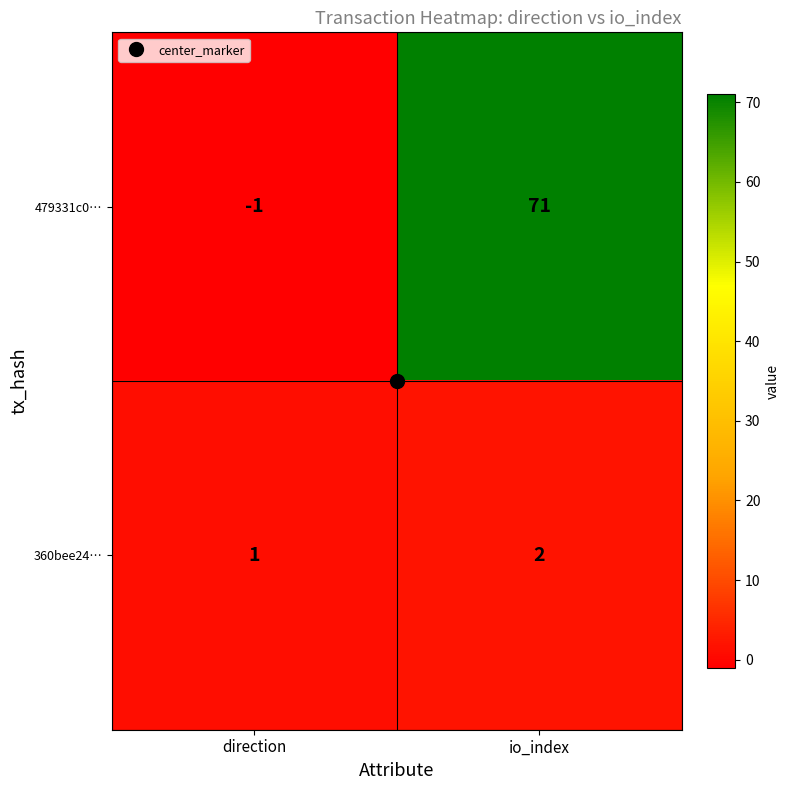

At which category does the chart reach its minimum across all series?

direction